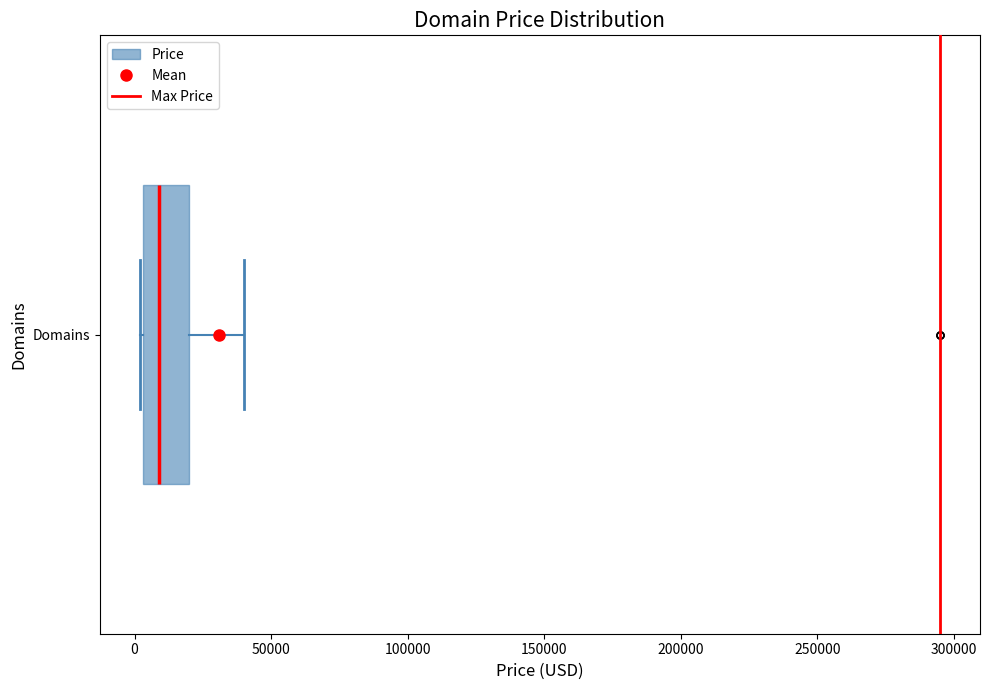

Transcribe this box plot: give where the median line is, the range the box spans, and where the two whiskers end, as read against the x-axis. The values are not printed on the chart, so give them approximately, as read against the axis.

median 10000, box 5000 to 20000, whiskers 0 to 40000